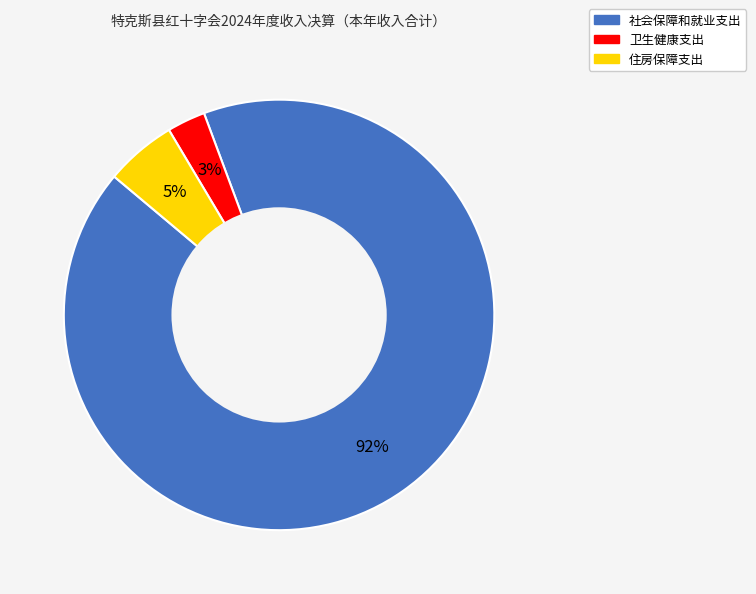

Which category has the biggest portion of the pie?

社会保障和就业支出